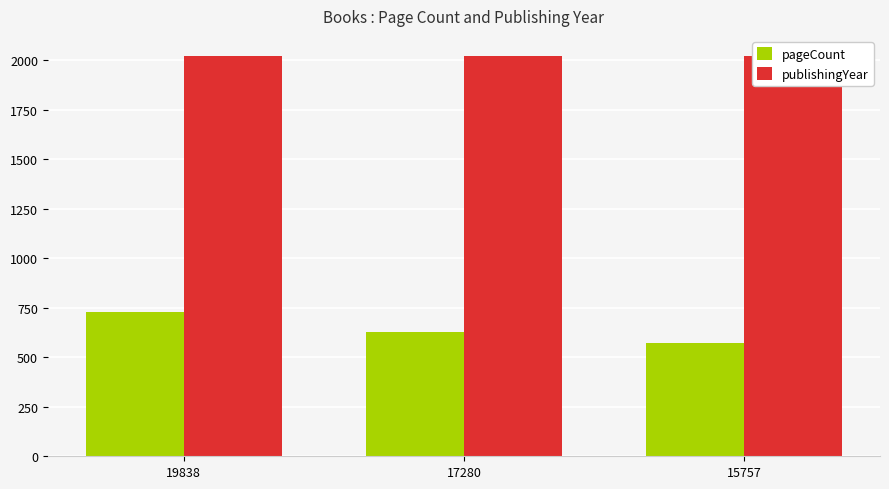

What are all the series names shown in the legend?

pageCount, publishingYear